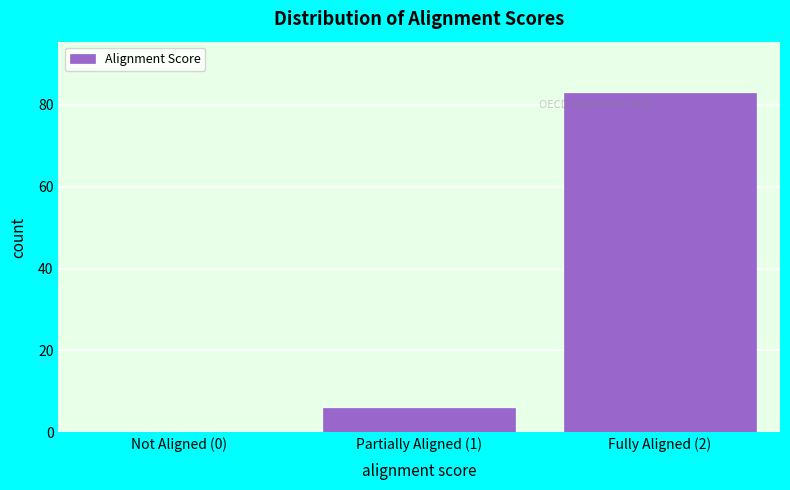

Reading left to right, what are all the values shown in this chart?

Not Aligned (0)=0	Partially Aligned (1)=6	Fully Aligned (2)=83